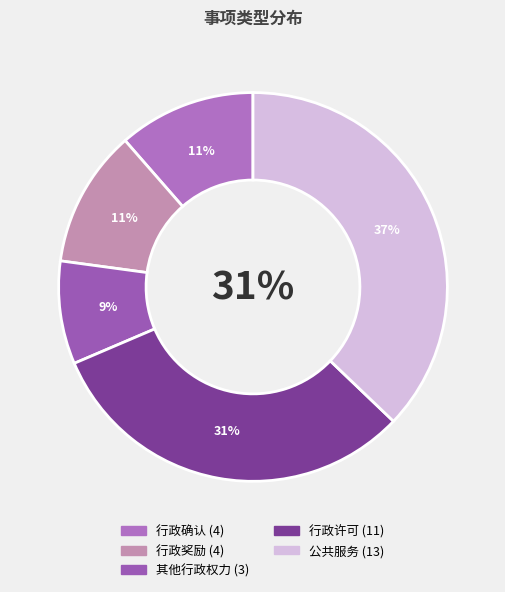

To the nearest percent, what is the difference between the largest and smallest slice percentages?

29%